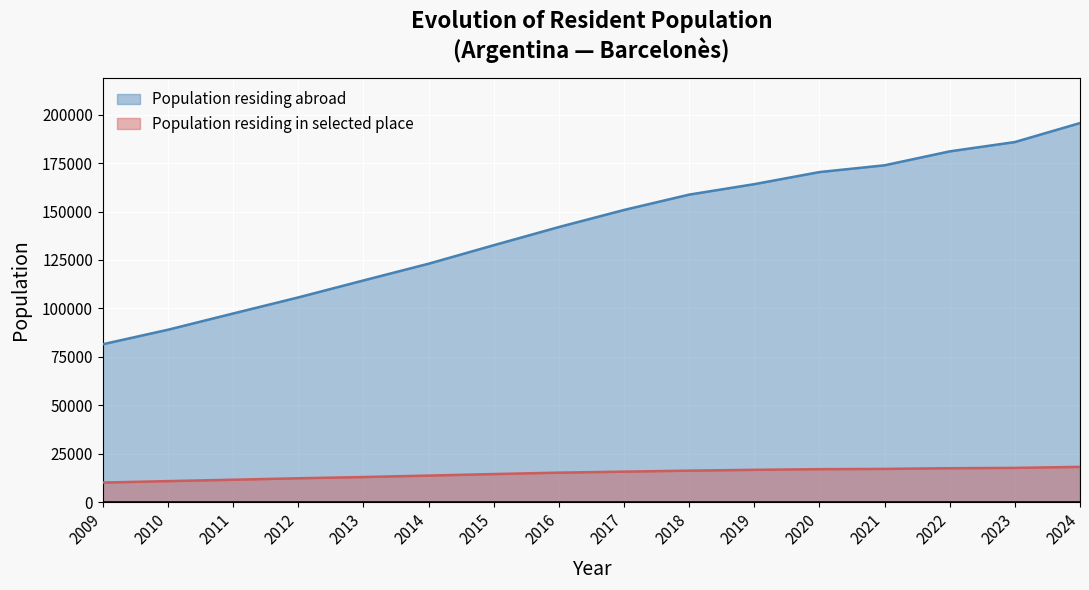

True or false: Population residing in selected place and Population residing abroad intersect in this chart.

False